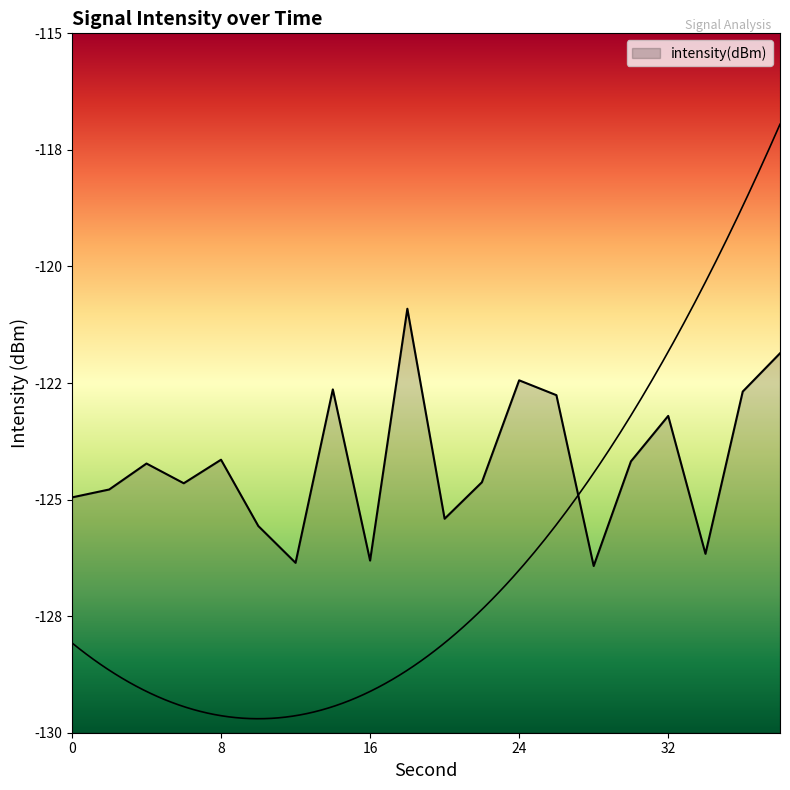

Is it true that the value at 18 is -183.1?

False